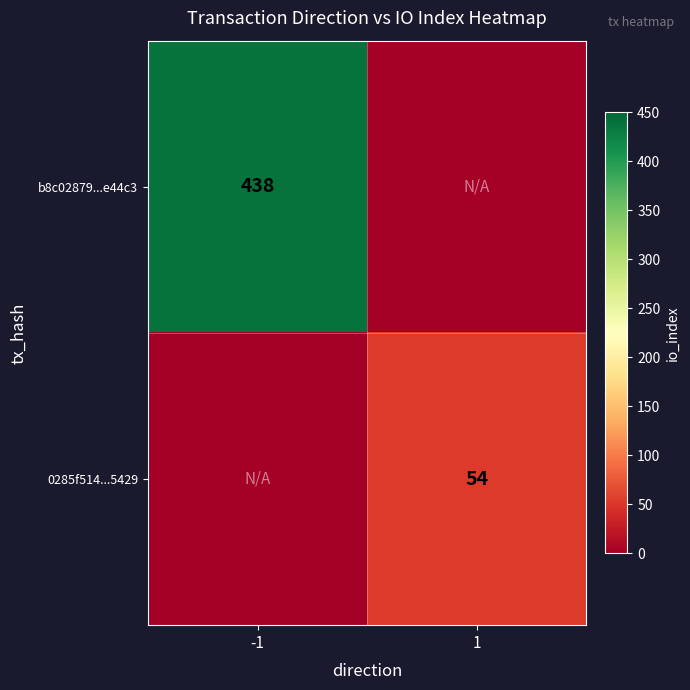

At how many categories does at least one series exceed 262?

1